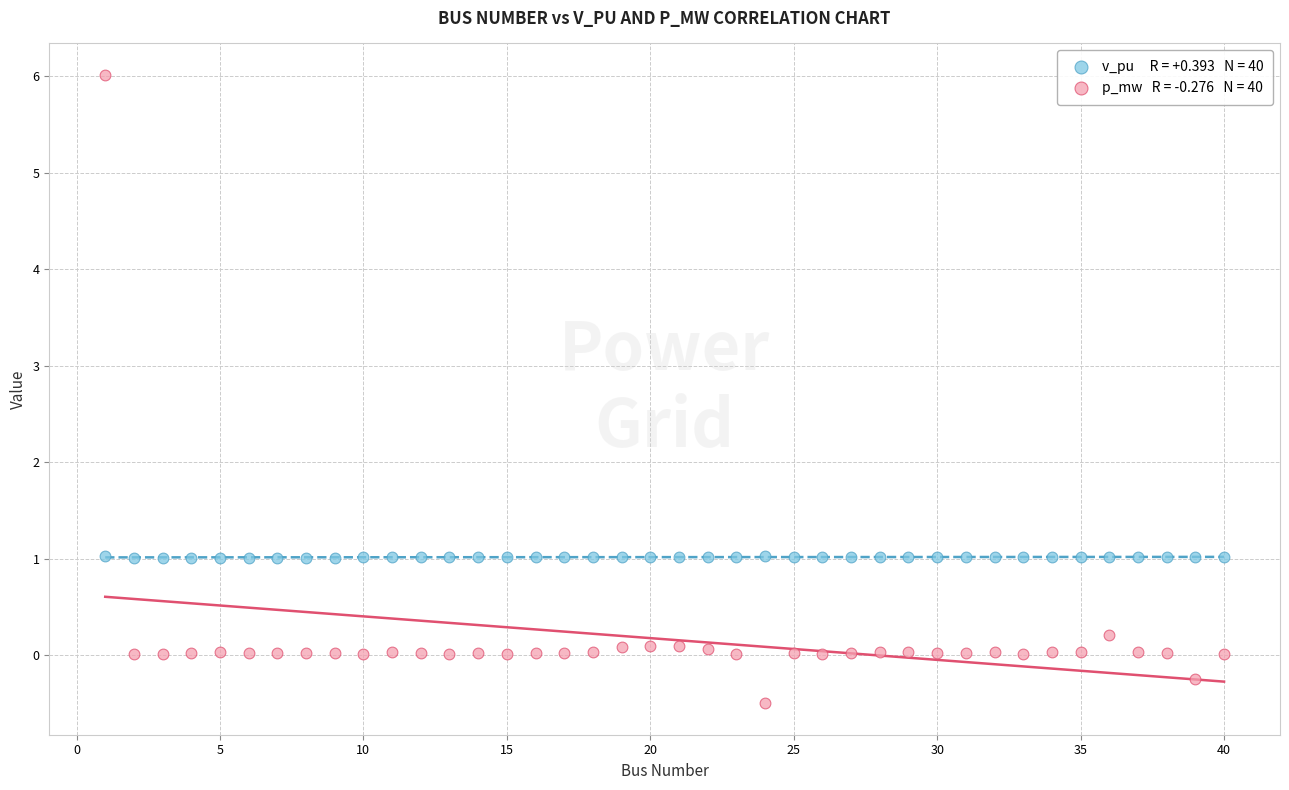

Across all data points, what is the range of X values (max minus min)?

39.0